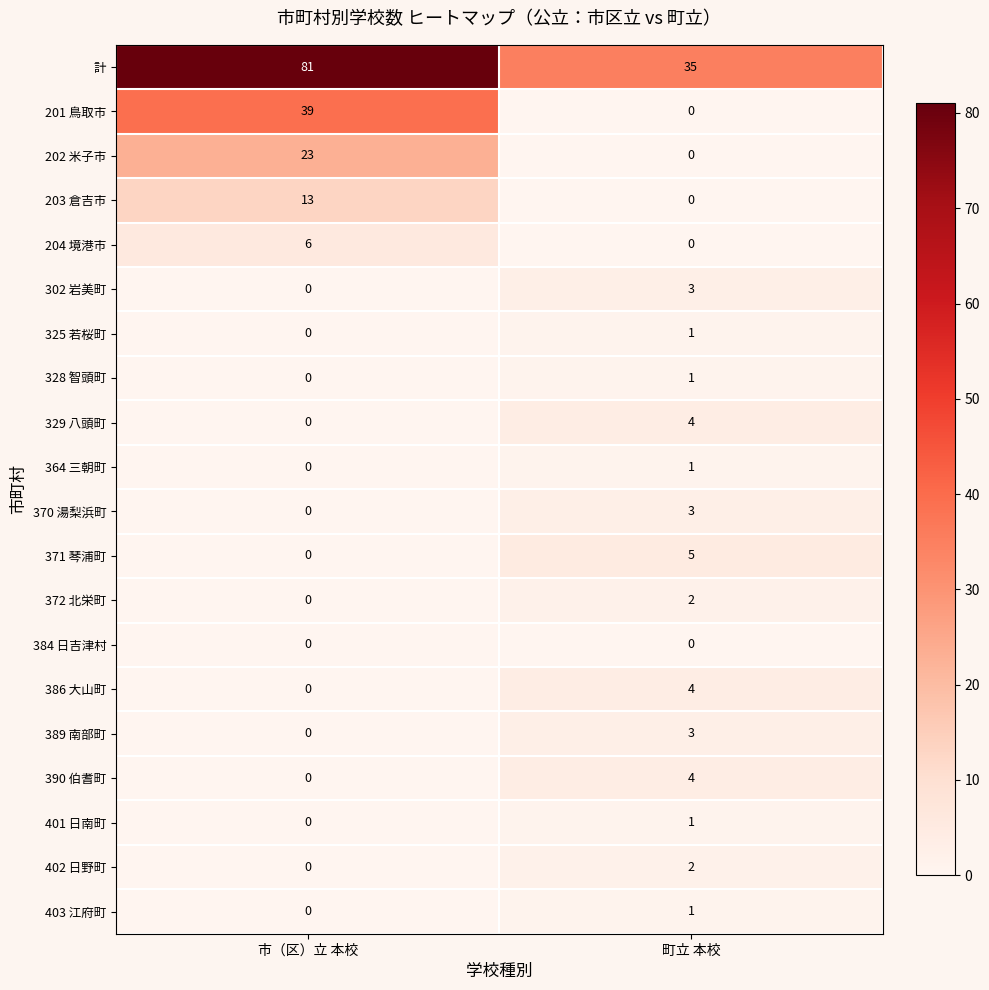

How many values in the 390 伯耆町 series are below 4?

1